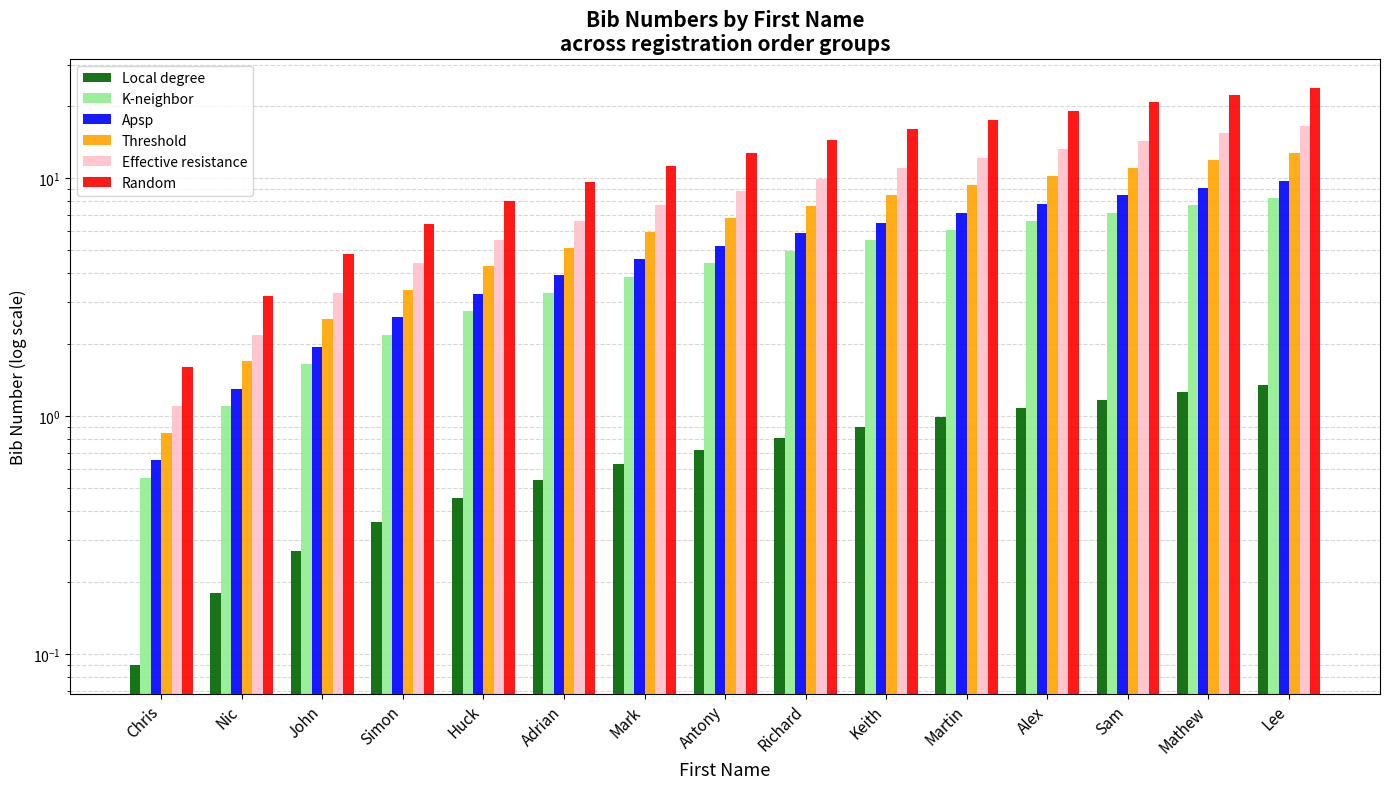

Reading right to left, list all the values displayed in this chart.

Local degree: Lee=1.3	Mathew=1.3	Sam=1.2	Alex=1.1	Martin=1.0	Keith=0.9	Richard=0.8	Antony=0.7	Mark=0.6	Adrian=0.5	Huck=0.4	Simon=0.4	John=0.3	Nic=0.2	Chris=0.1
K-neighbor: Lee=8.2	Mathew=7.7	Sam=7.2	Alex=6.6	Martin=6.1	Keith=5.5	Richard=5.0	Antony=4.4	Mark=3.9	Adrian=3.3	Huck=2.8	Simon=2.2	John=1.7	Nic=1.1	Chris=0.6
Apsp: Lee=9.8	Mathew=9.1	Sam=8.5	Alex=7.8	Martin=7.2	Keith=6.5	Richard=5.9	Antony=5.2	Mark=4.5	Adrian=3.9	Huck=3.2	Simon=2.6	John=2.0	Nic=1.3	Chris=0.7
Threshold: Lee=12.8	Mathew=11.9	Sam=11.0	Alex=10.2	Martin=9.3	Keith=8.5	Richard=7.6	Antony=6.8	Mark=6.0	Adrian=5.1	Huck=4.2	Simon=3.4	John=2.5	Nic=1.7	Chris=0.8
Effective resistance: Lee=16.5	Mathew=15.4	Sam=14.3	Alex=13.2	Martin=12.1	Keith=11.0	Richard=9.9	Antony=8.8	Mark=7.7	Adrian=6.6	Huck=5.5	Simon=4.4	John=3.3	Nic=2.2	Chris=1.1
Random: Lee=24.0	Mathew=22.4	Sam=20.8	Alex=19.2	Martin=17.6	Keith=16.0	Richard=14.4	Antony=12.8	Mark=11.2	Adrian=9.6	Huck=8.0	Simon=6.4	John=4.8	Nic=3.2	Chris=1.6